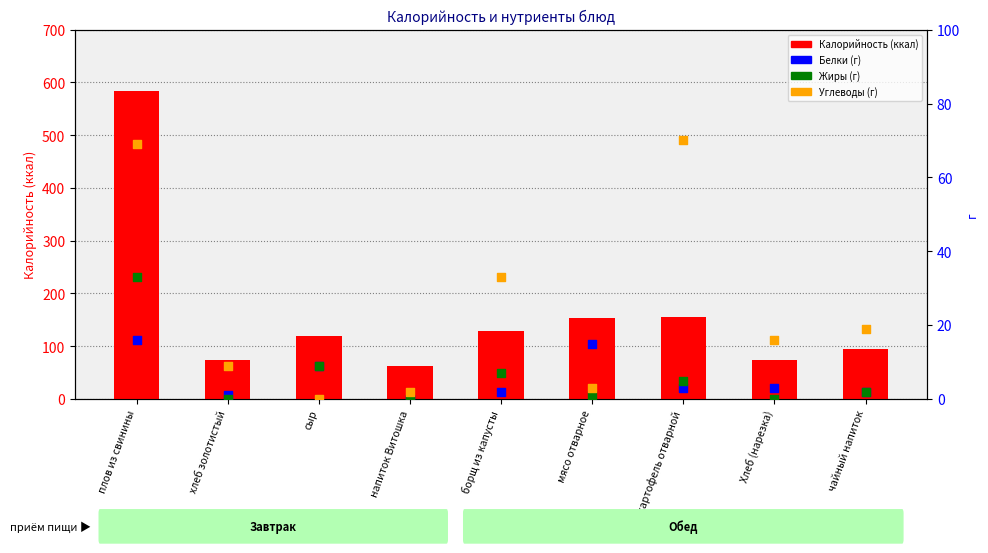

At which category is the sum across all series the highest?

плов из свинины